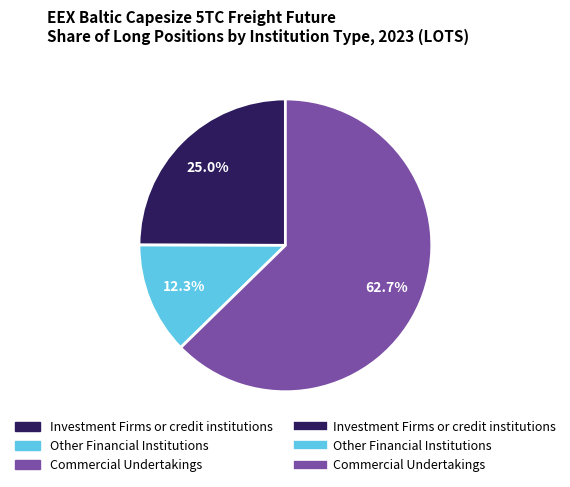

How many segments does this pie chart have?

3